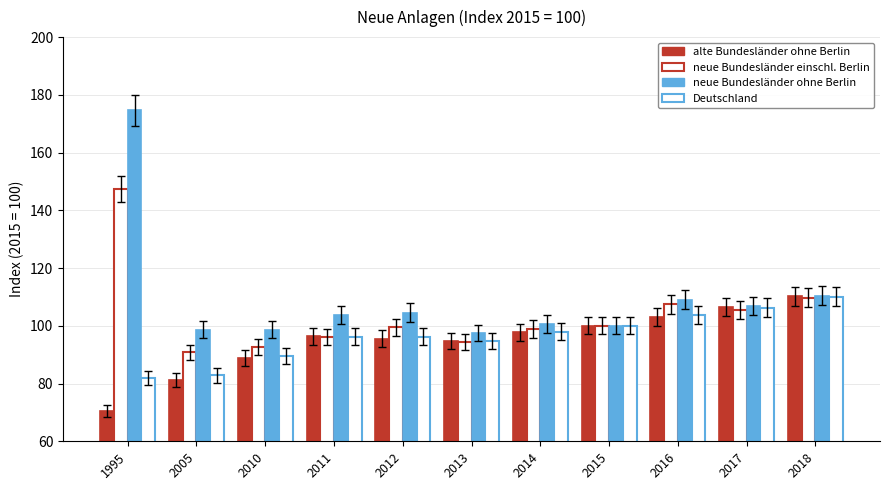

True or false: neue Bundesländer ohne Berlin has a value of 71.0 at 2016.

False